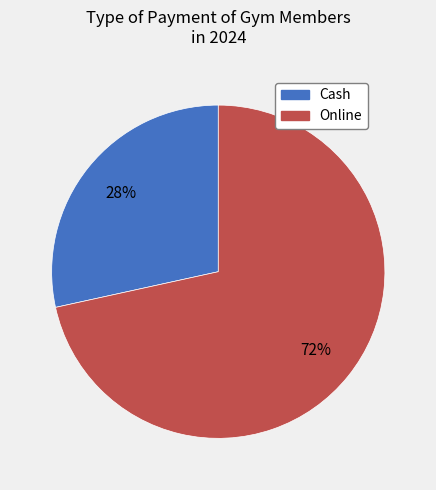

Is there any slice that represents more than half of the pie?

Yes